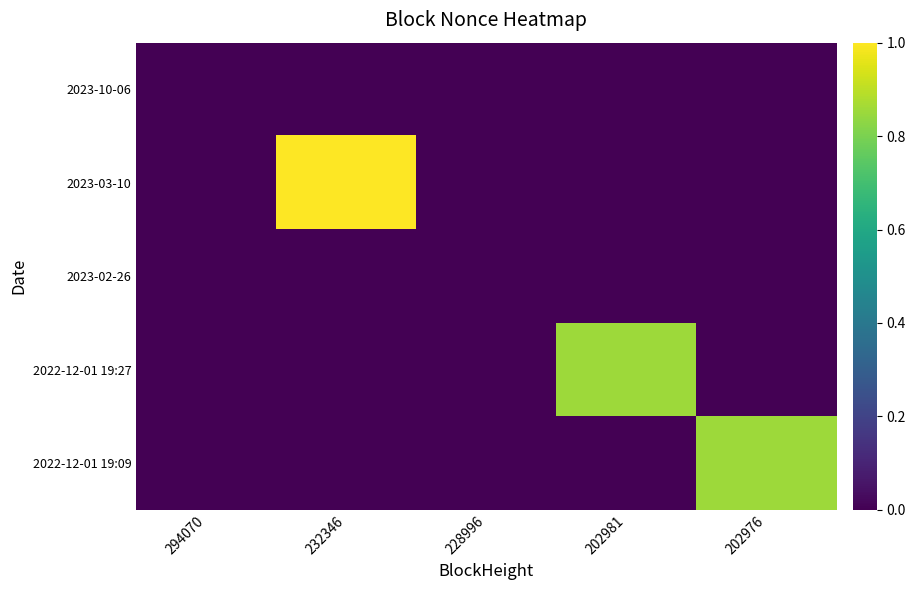

Reading left to right, extract all data points from this chart.

2023-10-06: 294070=0.0	232346=0.0	228996=0.0	202981=0.0	202976=0.0
2023-03-10: 294070=0.0	232346=1.0	228996=0.0	202981=0.0	202976=0.0
2023-02-26: 294070=0.0	232346=0.0	228996=0.0	202981=0.0	202976=0.0
2022-12-01 19:27: 294070=0.0	232346=0.0	228996=0.0	202981=0.9	202976=0.0
2022-12-01 19:09: 294070=0.0	232346=0.0	228996=0.0	202981=0.0	202976=0.9